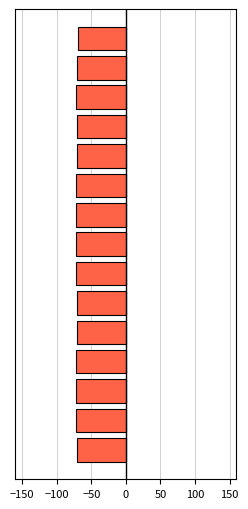

What is the greatest value displayed?

-69